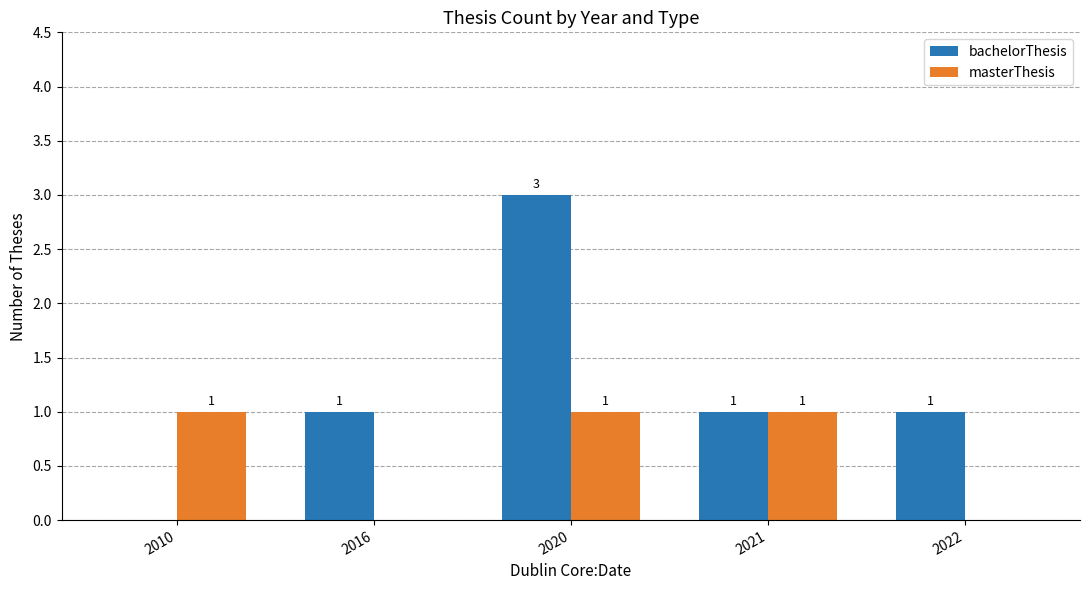

Which series has the widest spread of values?

bachelorThesis